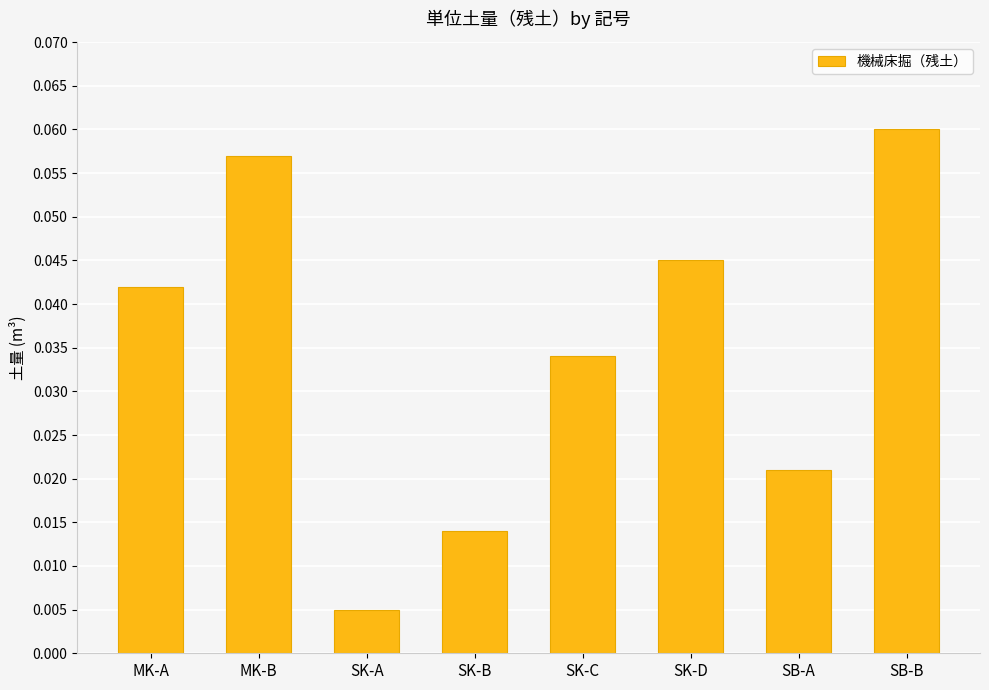

Is it true that the value at SK-D is 0.1?

False